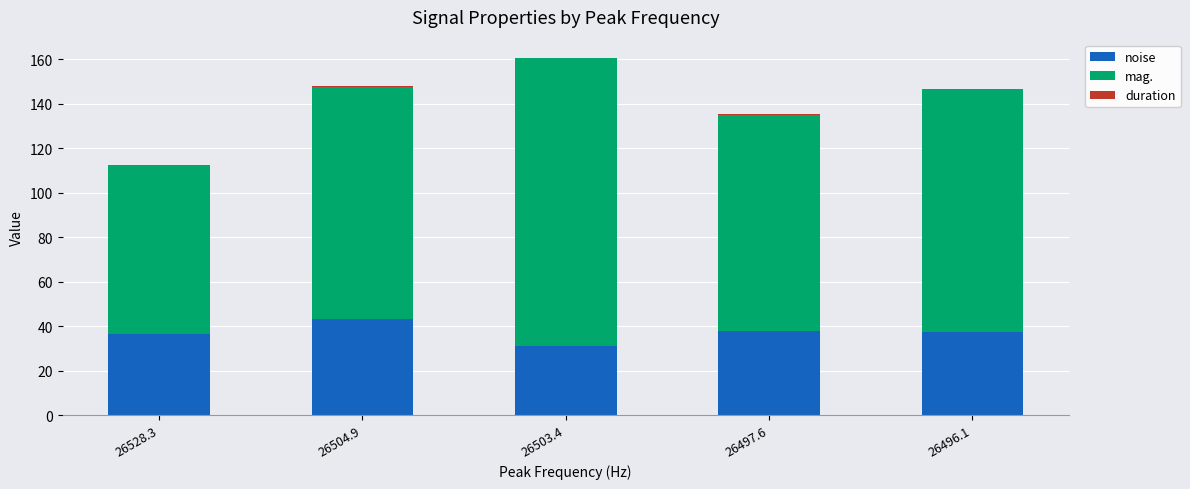

Is it true that noise equals 58.9 at 26528.3?

False